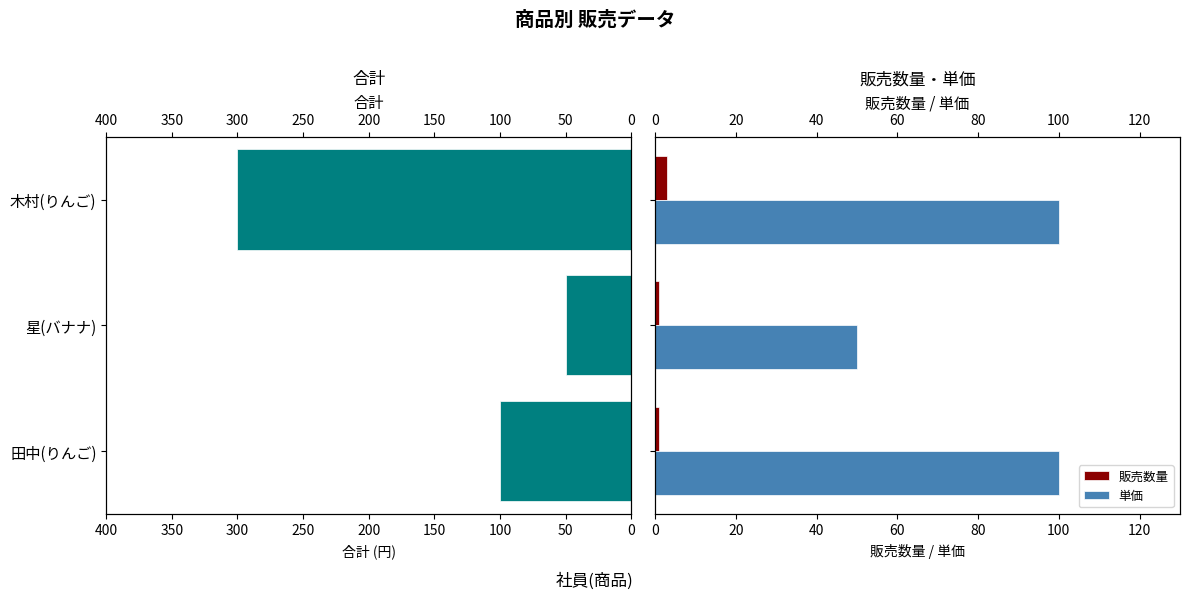

How many values in the 単価 series are below 100?

1